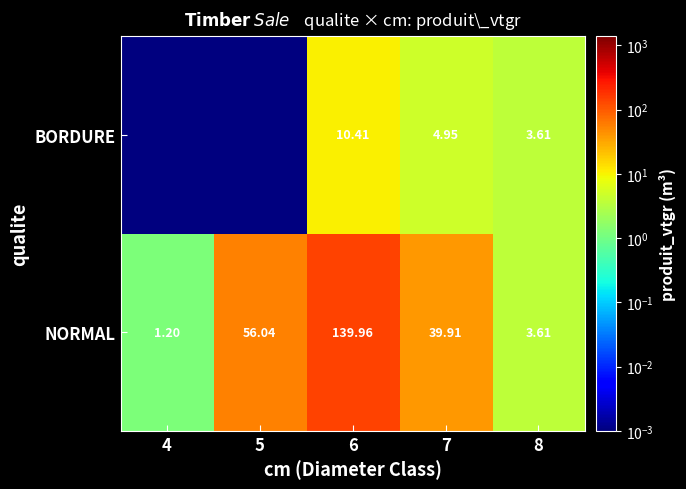

Is the value of BORDURE at 7 greater than the value of NORMAL at 6?

No